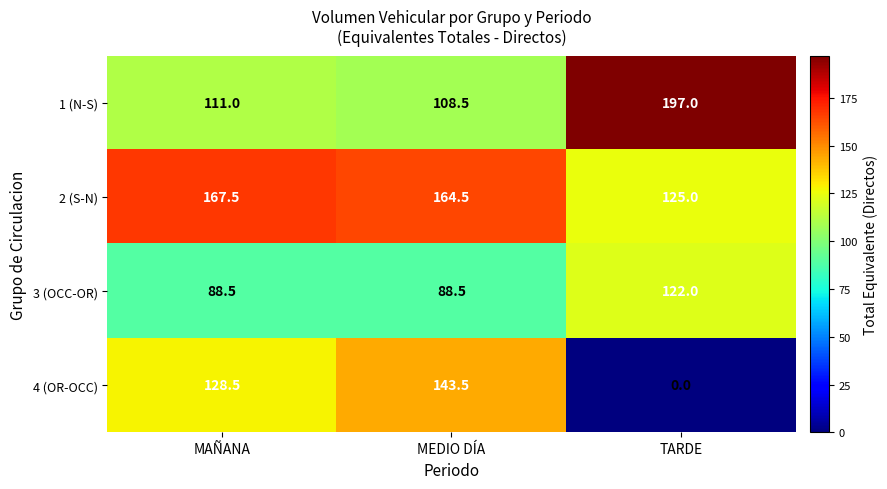

What is the total value across all series at MEDIO DÍA?

505.0